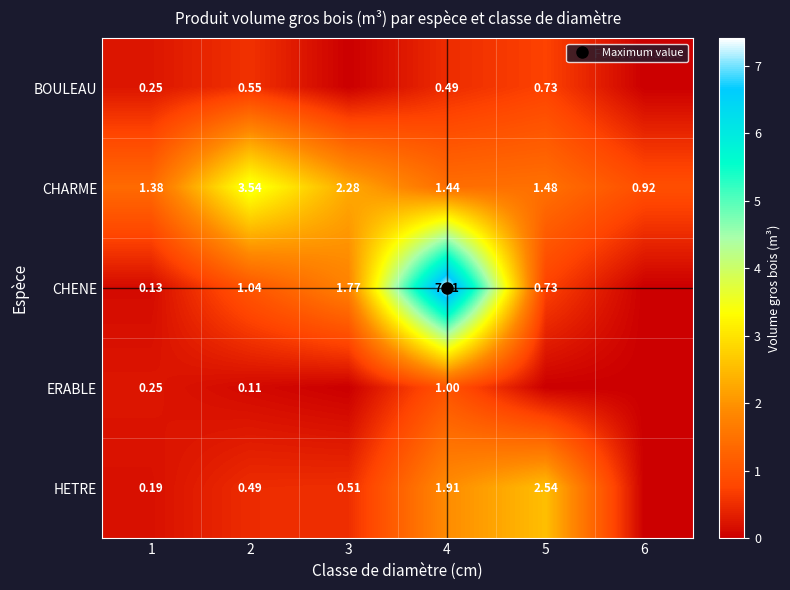

What is the spread (max minus min) of values at 3?

2.3